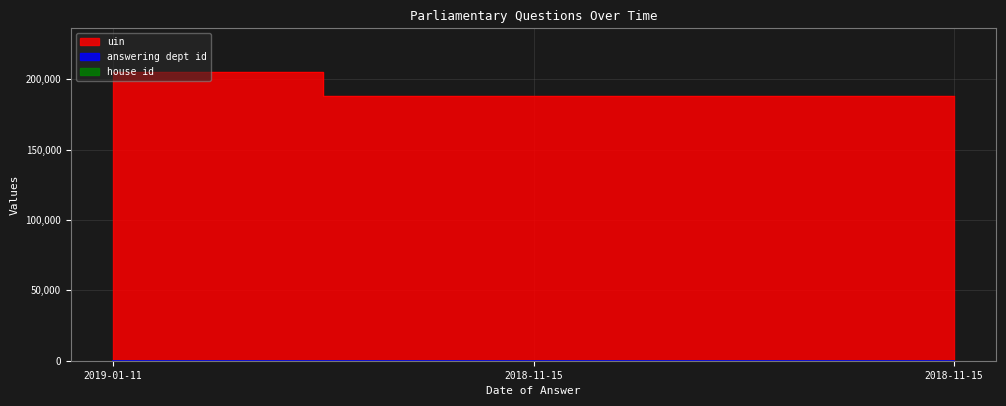

List the series in order of their peak value, highest first.

uin, answering dept id, house id